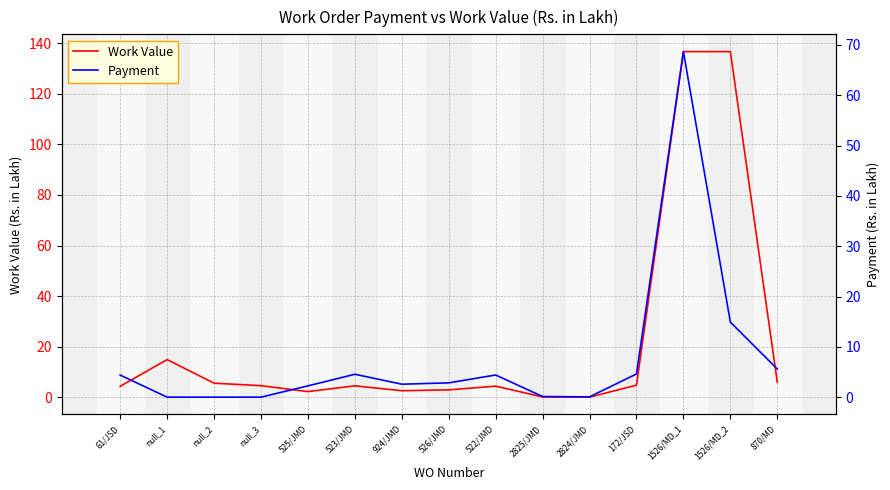

True or false: Work Value has a value of 3.8 at 924/JMD.

False